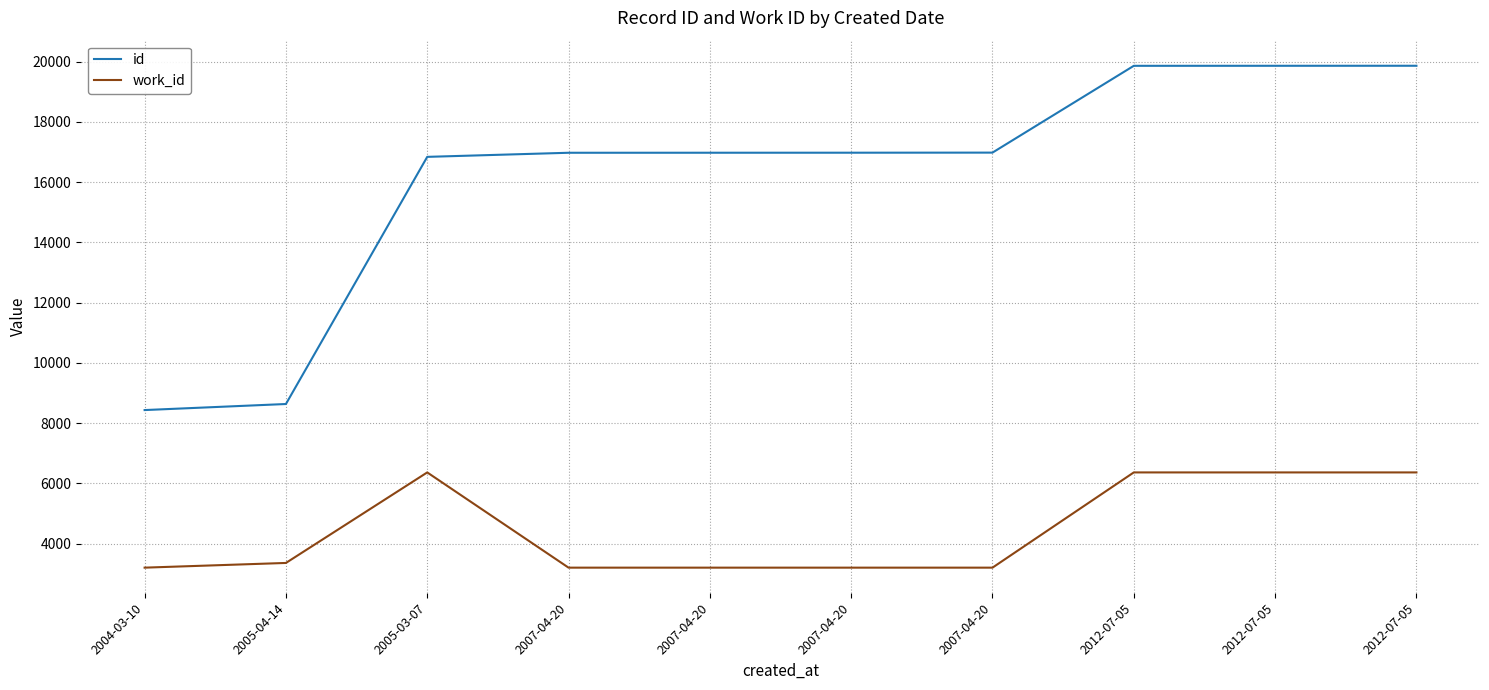

Which has a higher value, 2012-07-05 or 2007-04-20?

2012-07-05